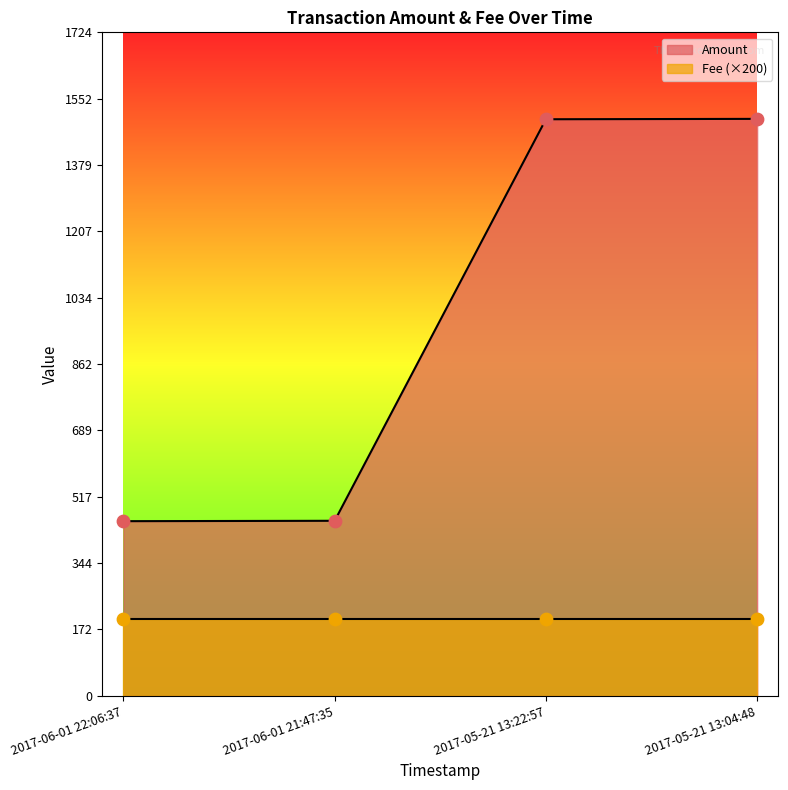

What is the change in value from 2017-06-01 22:06:37 to 2017-05-21 13:04:48?

+1046